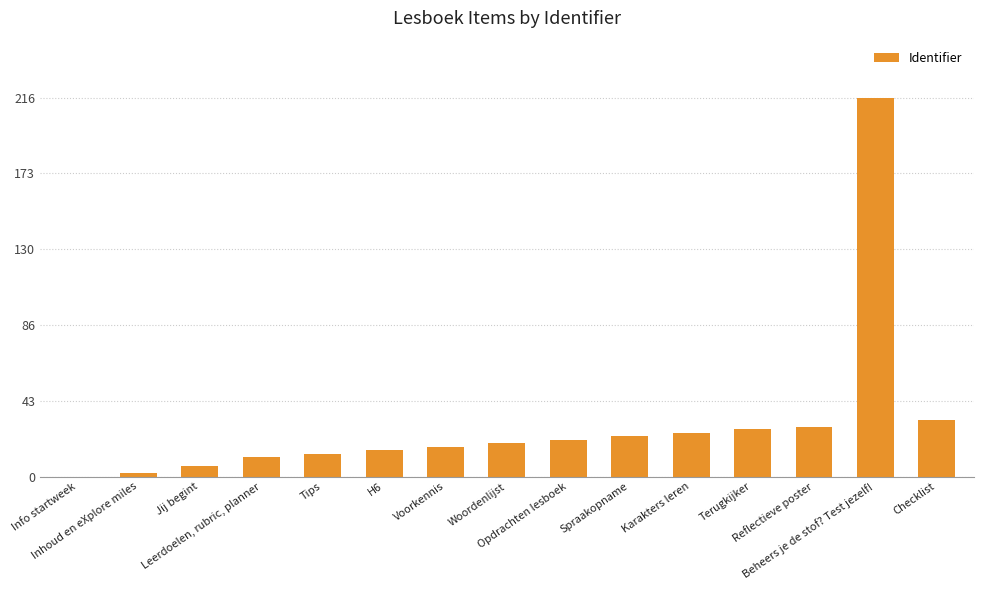

What is the sum of all values?

455